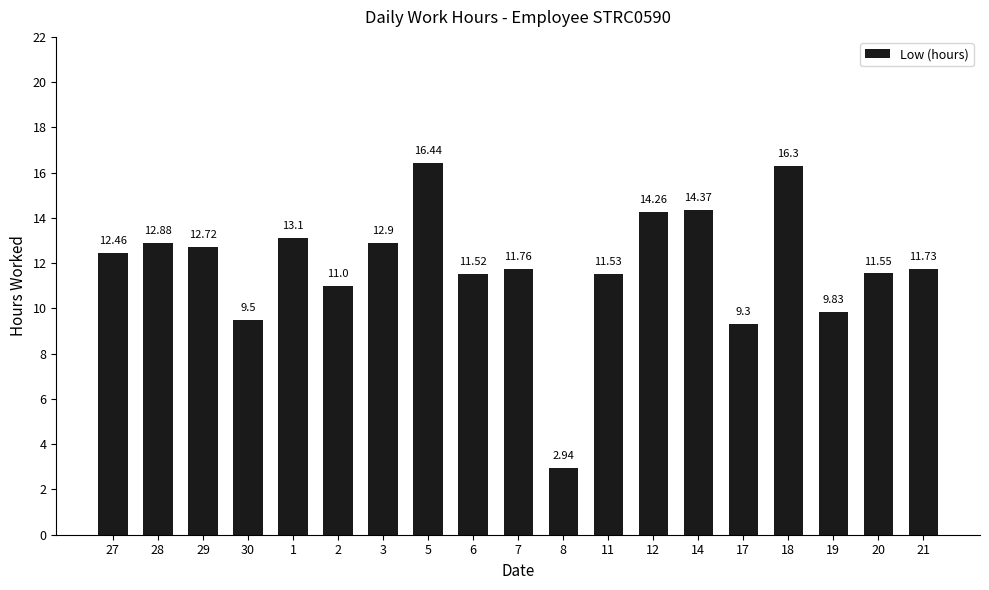

Does the chart contain any negative values?

No